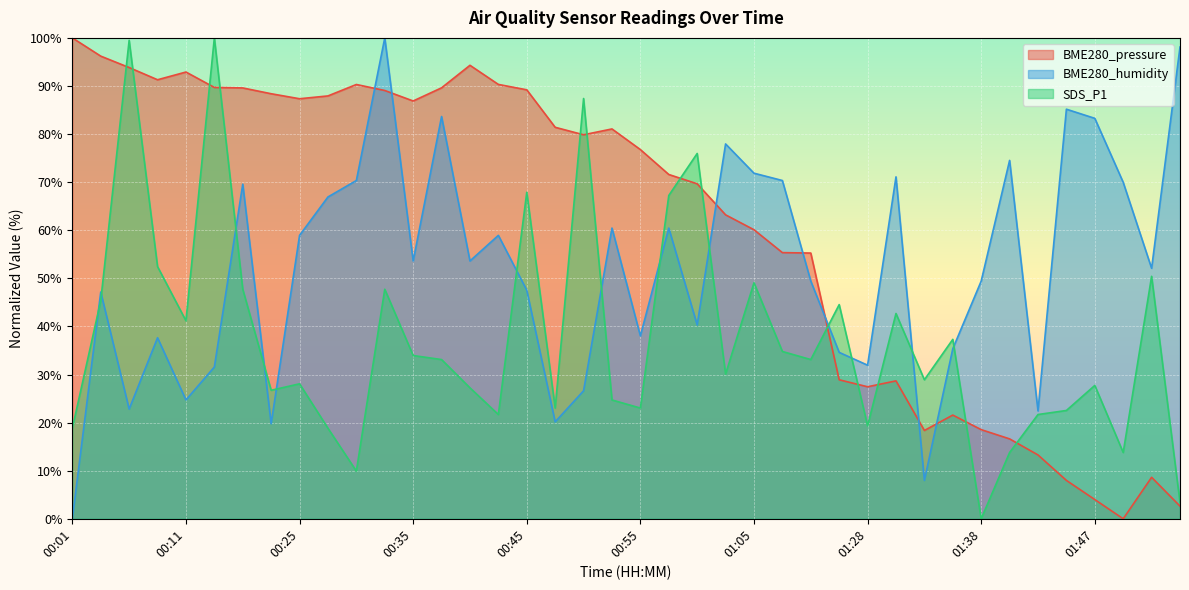

At which label does BME280_humidity reach its minimum?

00:01